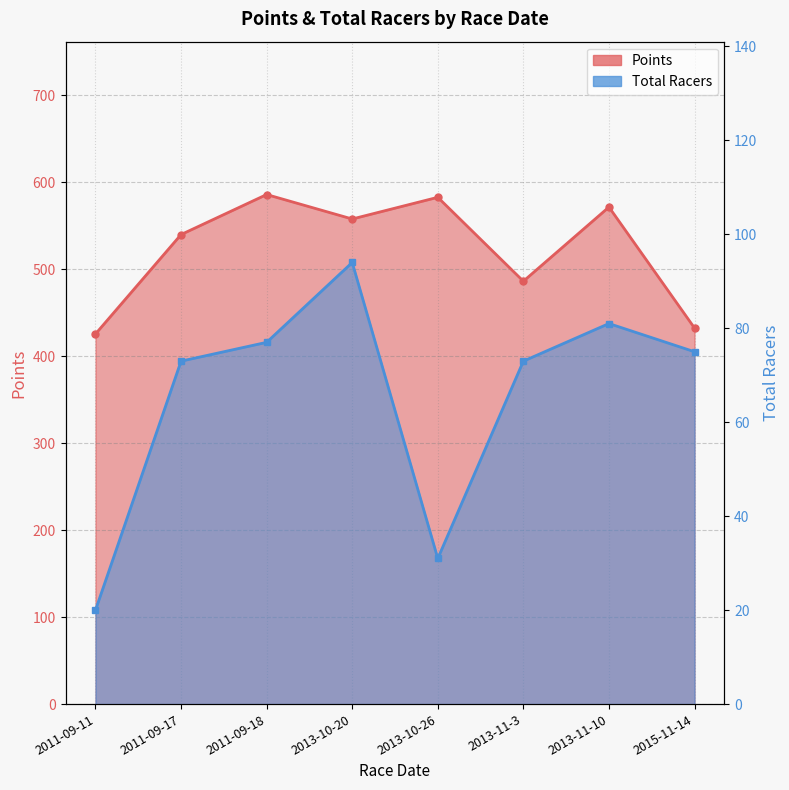

Which series has the largest range (max minus min)?

Points